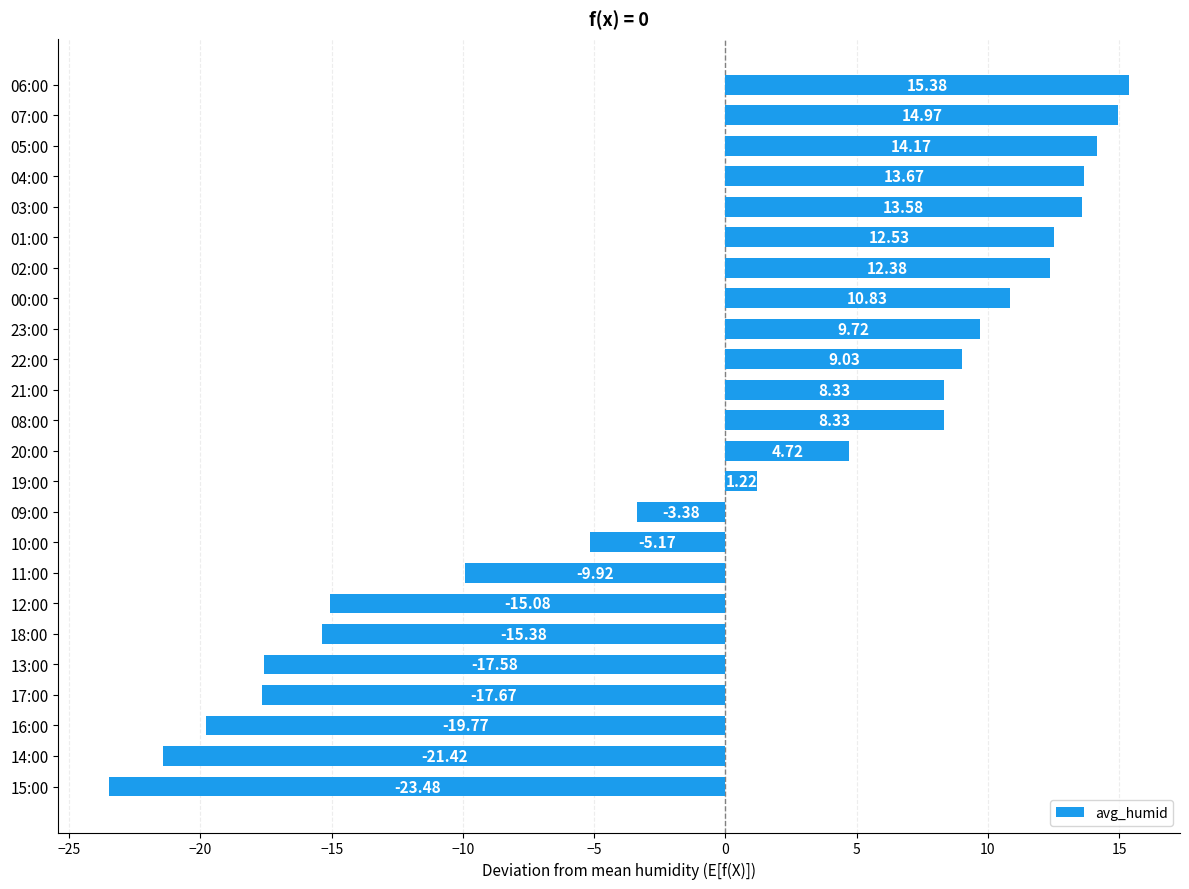

Which label corresponds to the smallest value in the chart?

15:00